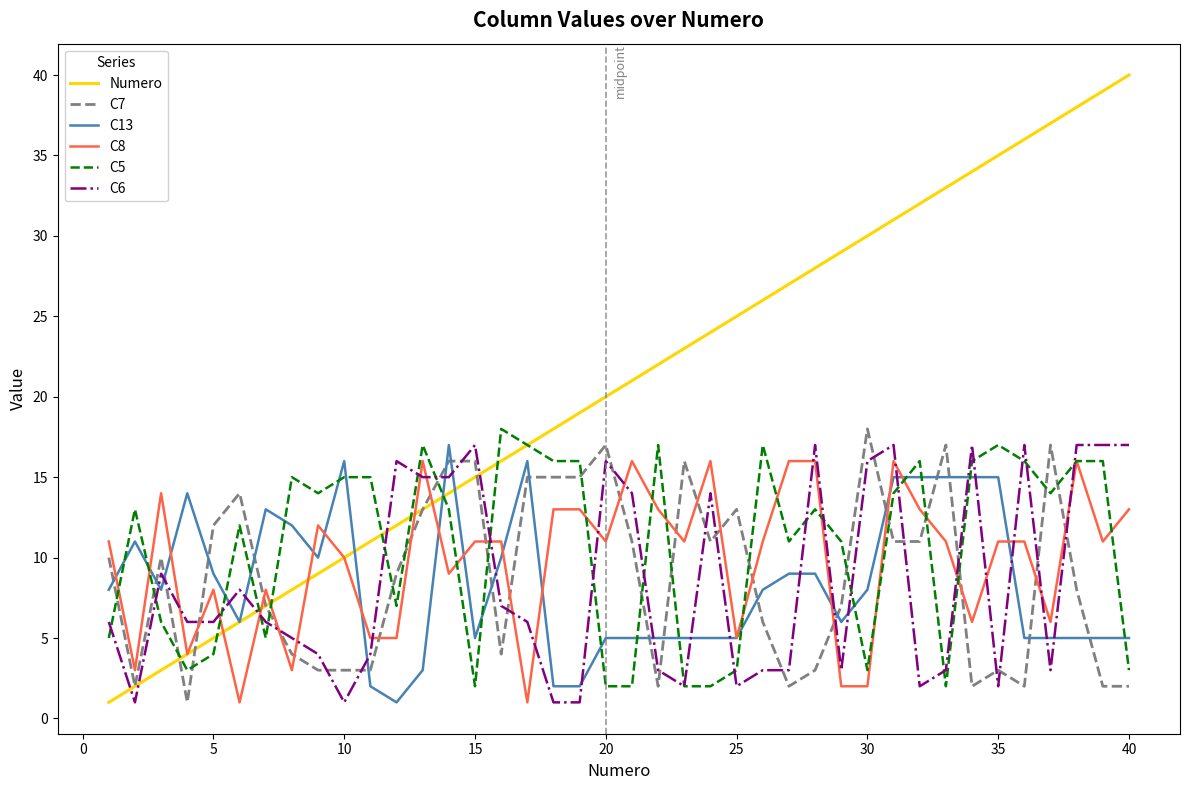

Which series has the largest total across all categories?

Numero